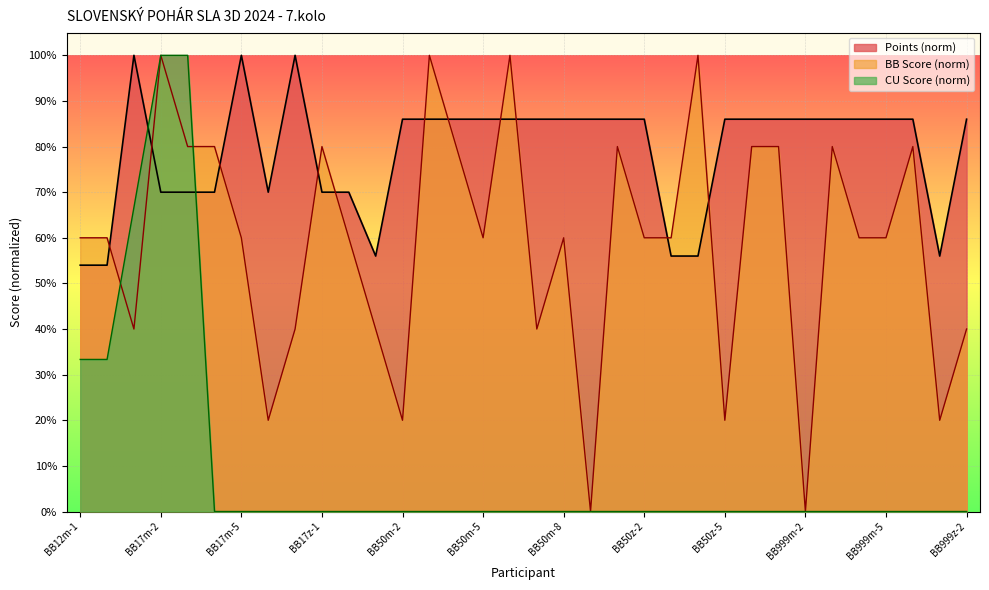

What position from the right is BB50z-5?

10